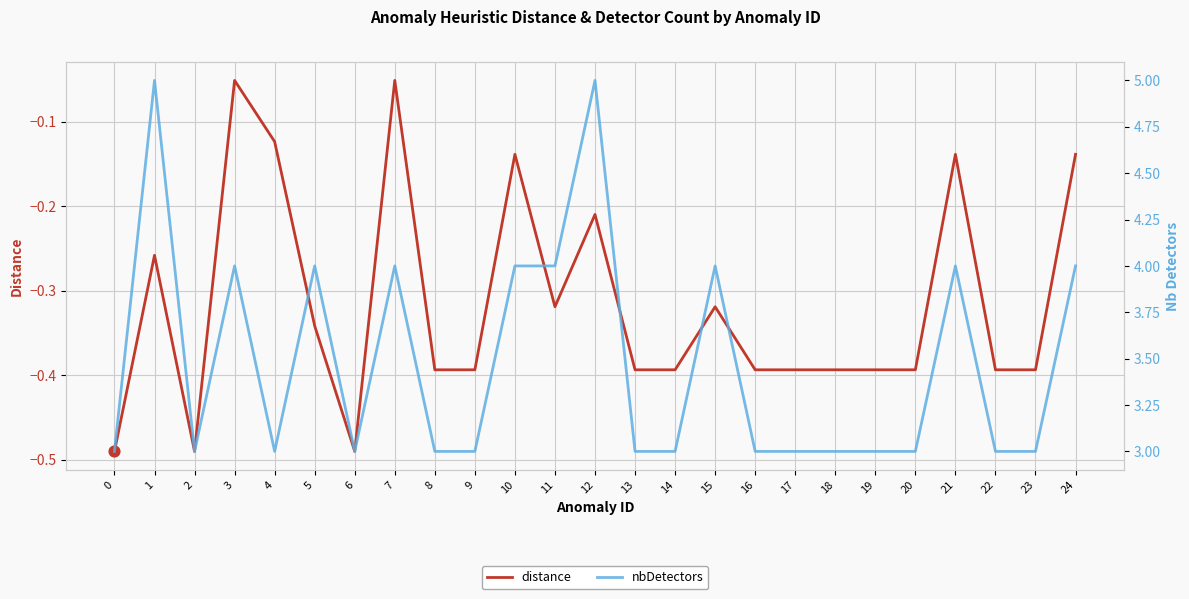

What is the total value across all series at 16?

2.6